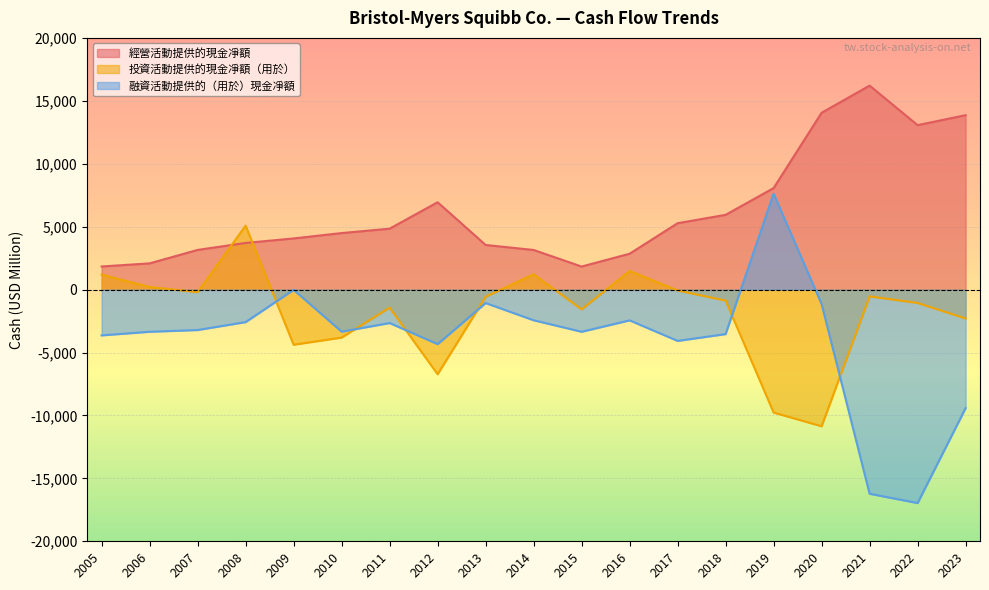

True or false: 經營活動提供的現金凈額 and 融資活動提供的（用於）現金凈額 intersect in this chart.

False